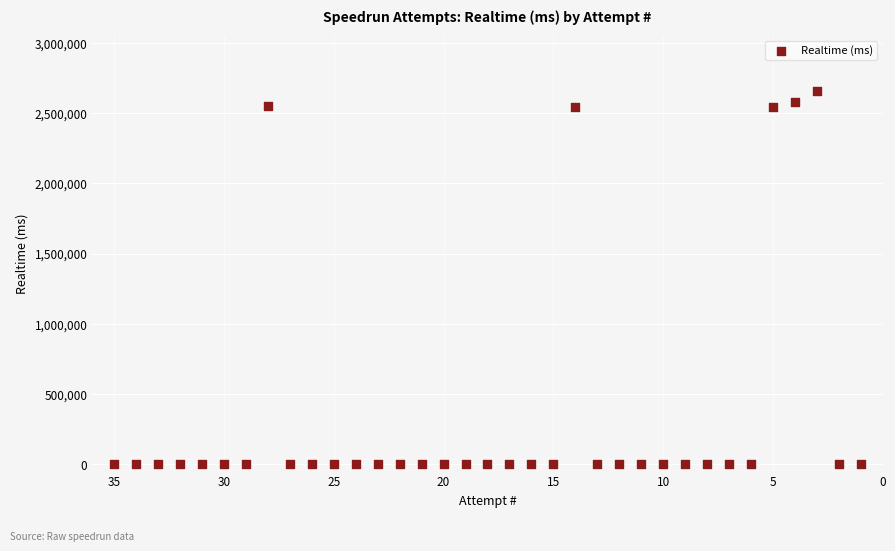

What is the range of Y values (max minus min)?

2659084